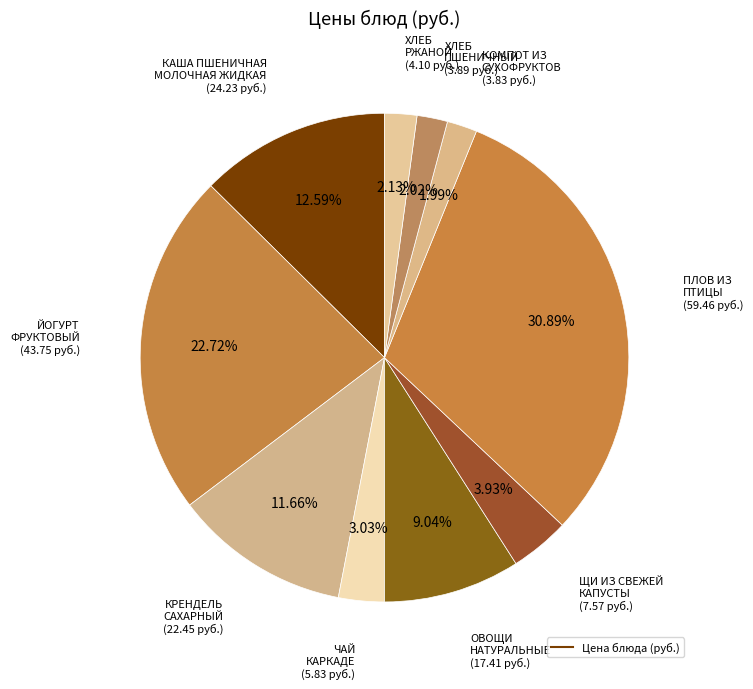

To the nearest percent, what is the average slice percentage?

10%